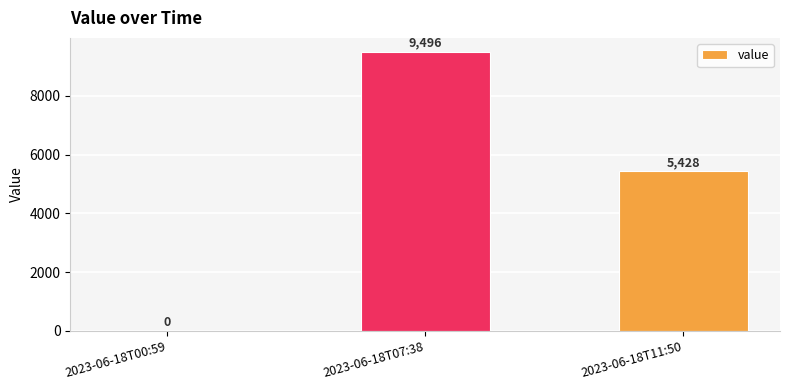

What is the sum of the values at 2023-06-18T07:38 and 2023-06-18T11:50?

14924